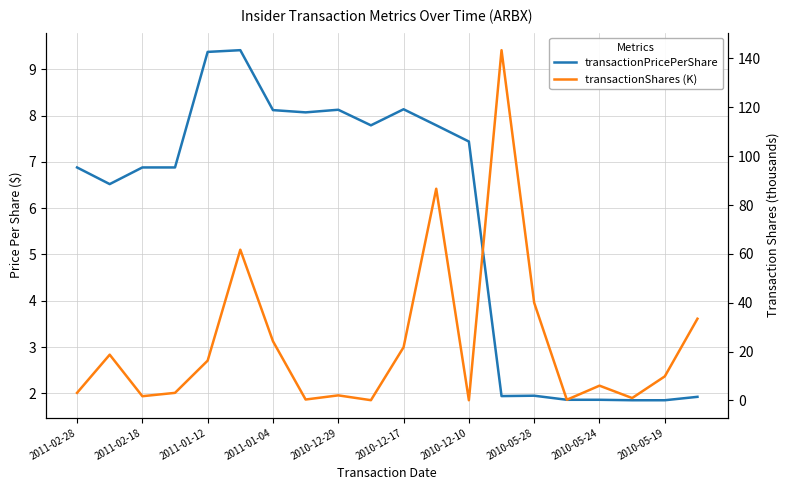

What is the maximum value shown in the chart?

143.4